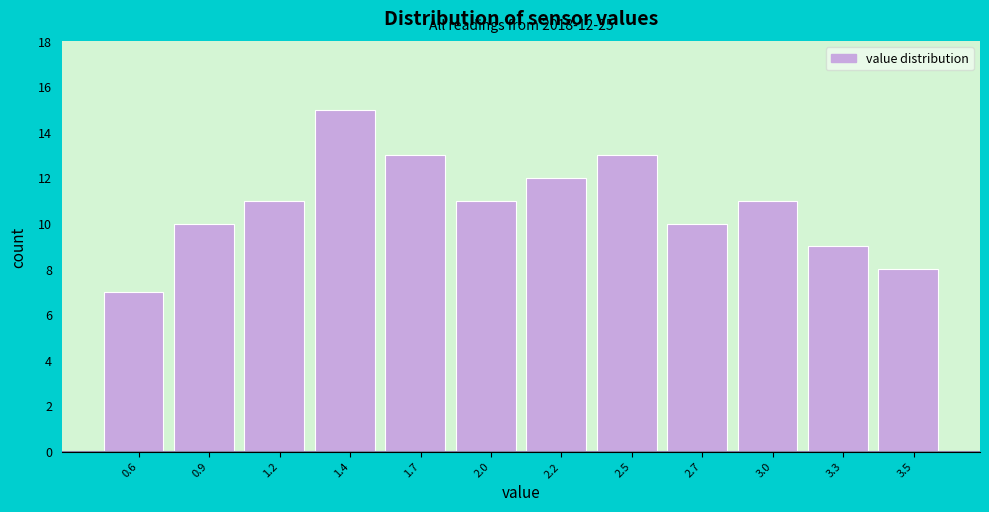

Reading left to right, what are all the values shown in this chart?

7	10	11	15	13	11	12	13	10	11	9	8